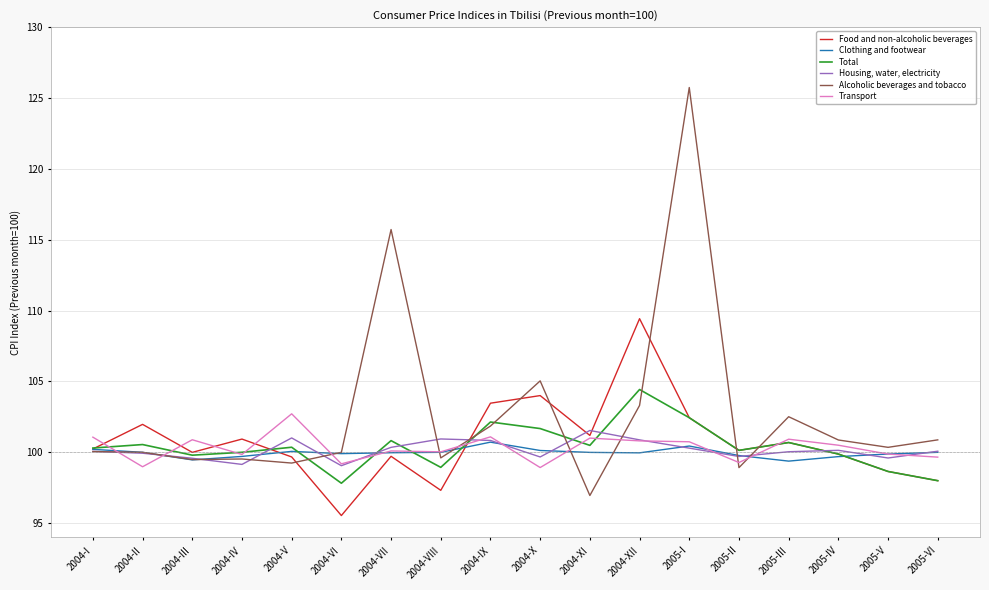

At which category does Food and non-alcoholic beverages reach its first local peak?

2004-II